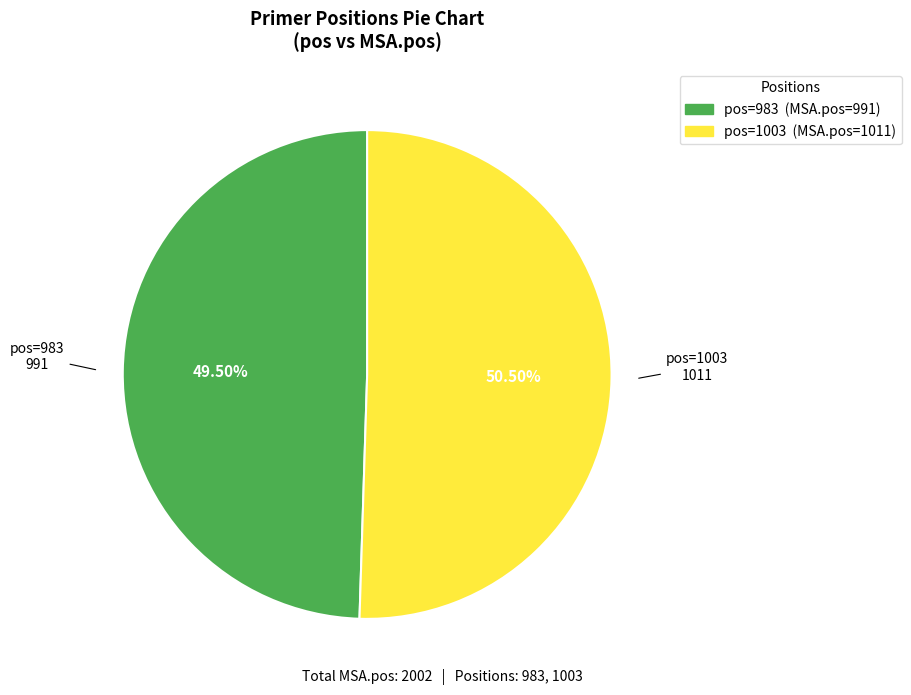

Combined, do pos=1003 (MSA.pos=1011) and pos=983 (MSA.pos=991) account for over 50%?

Yes